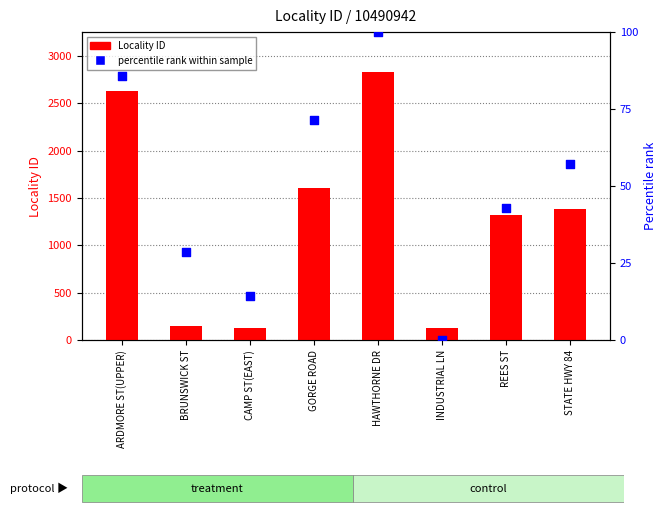

Which series has the largest Y range (max minus min)?

Locality ID